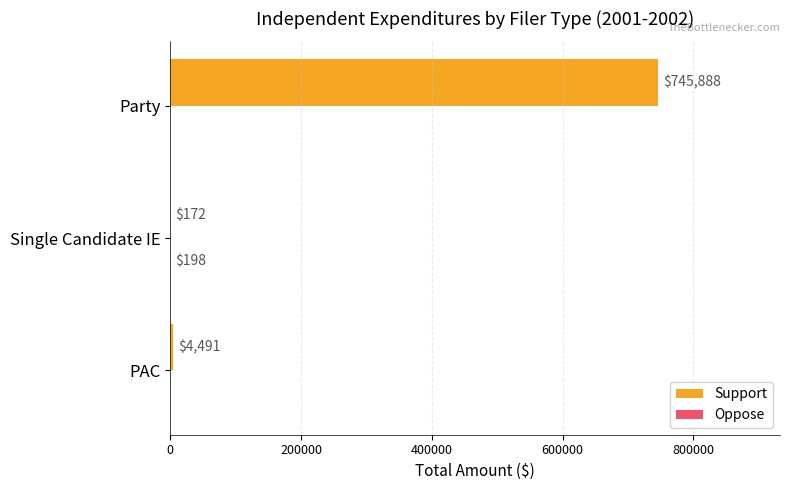

The Support series shows 745888 at Party. True or false?

True